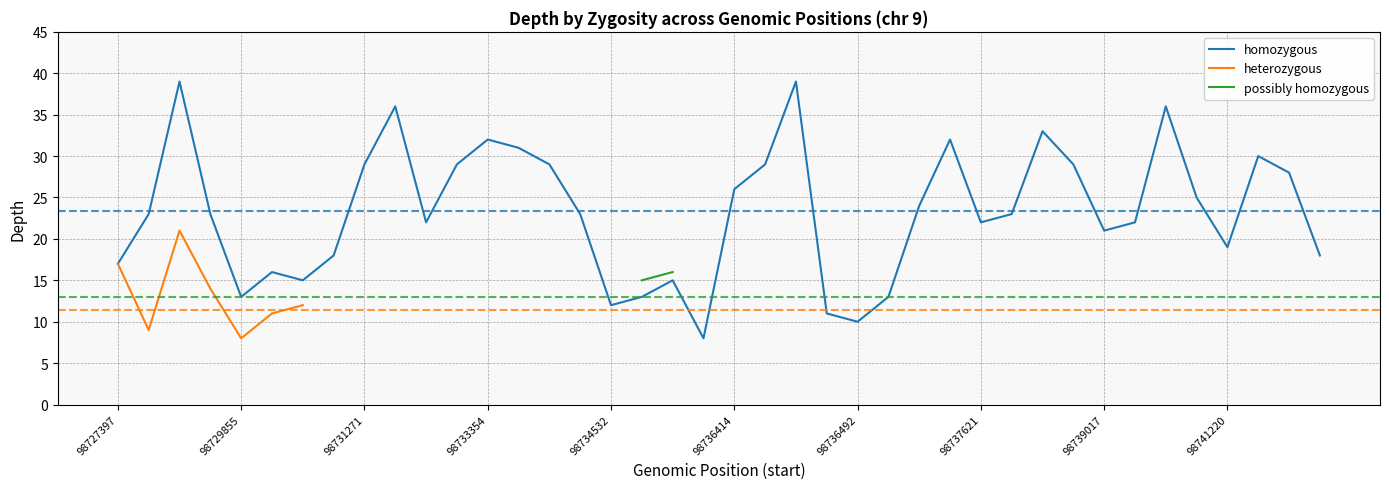

True or false: homozygous has a value of 6 at 98739017.

False